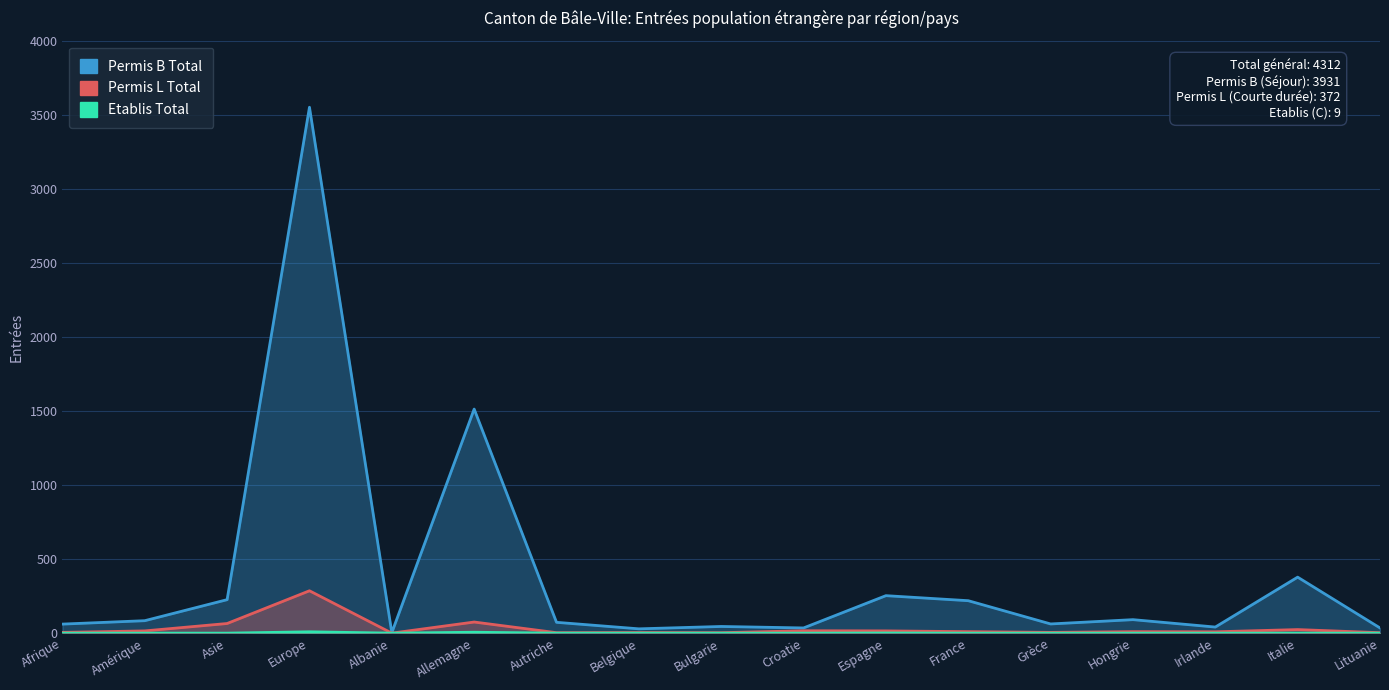

What is the label of the 7th point from the left?

Autriche